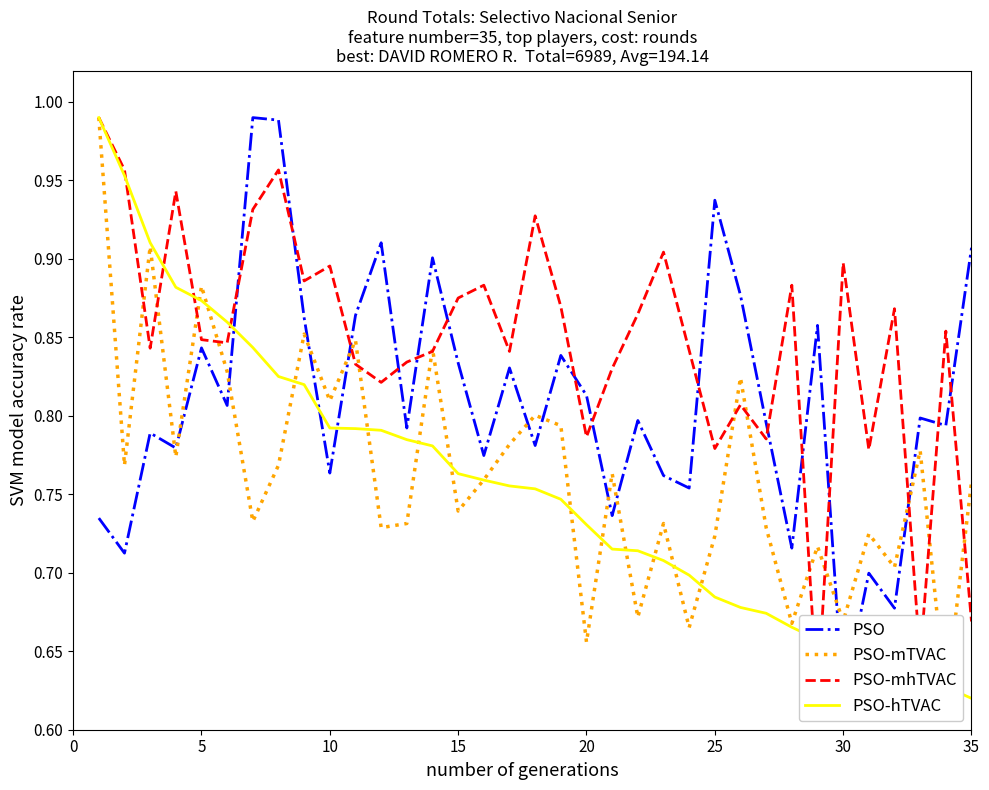

What is the difference between the maximum and minimum values in the PSO-mhTVAC series?

0.4